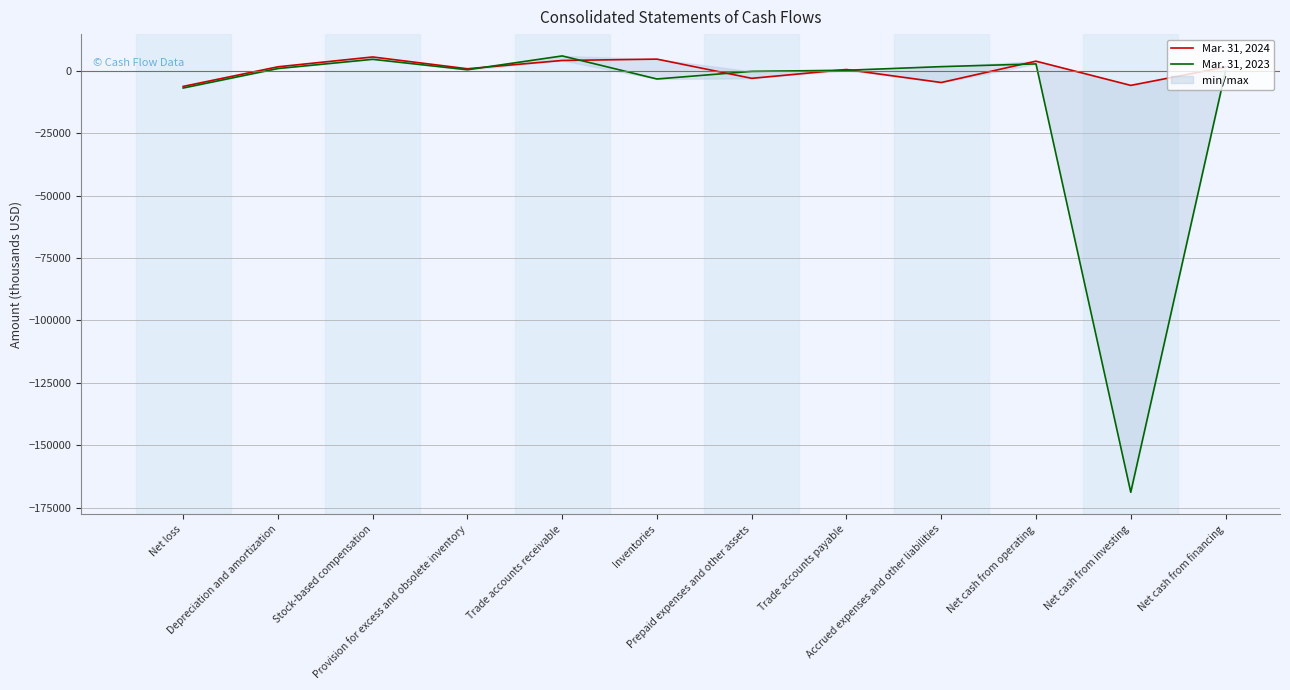

What is the average value of the Mar. 31, 2024 series?

333